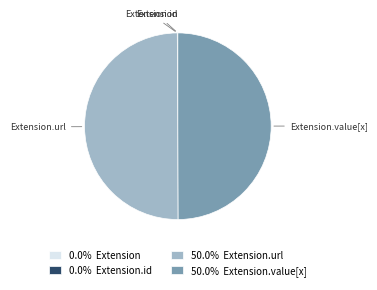

Is there a majority slice in this chart?

No